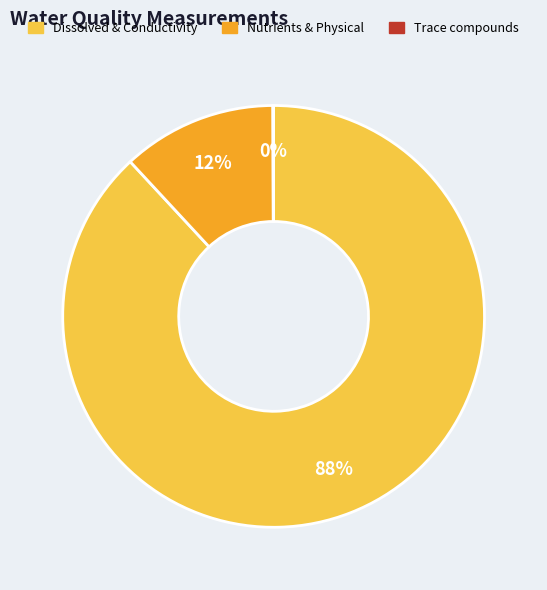

Does any single category account for the majority?

Yes